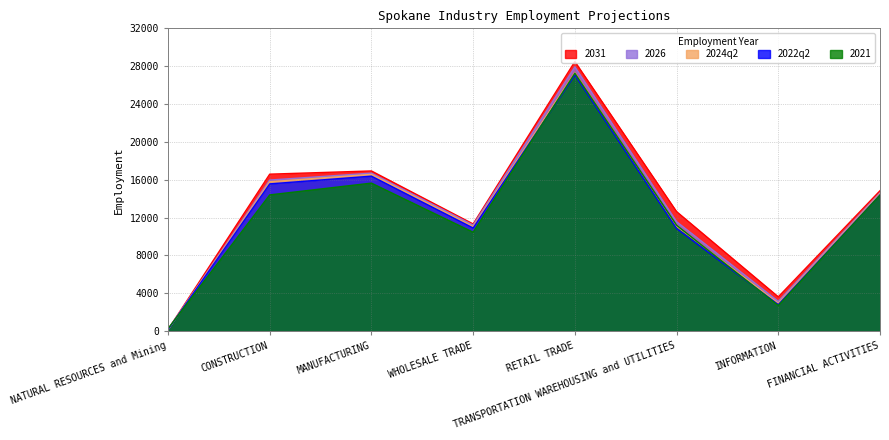

How many lines are shown in the chart?

5